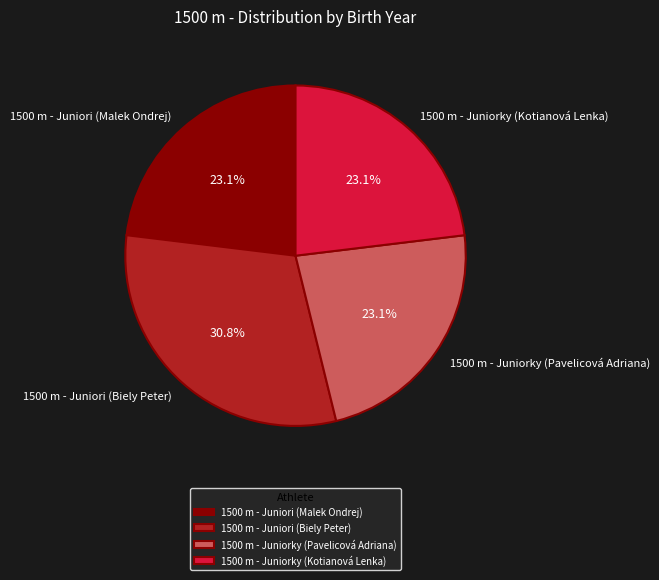

To the nearest percent, what percentage of the pie is 1500 m - Juniori (Malek Ondrej)?

23%